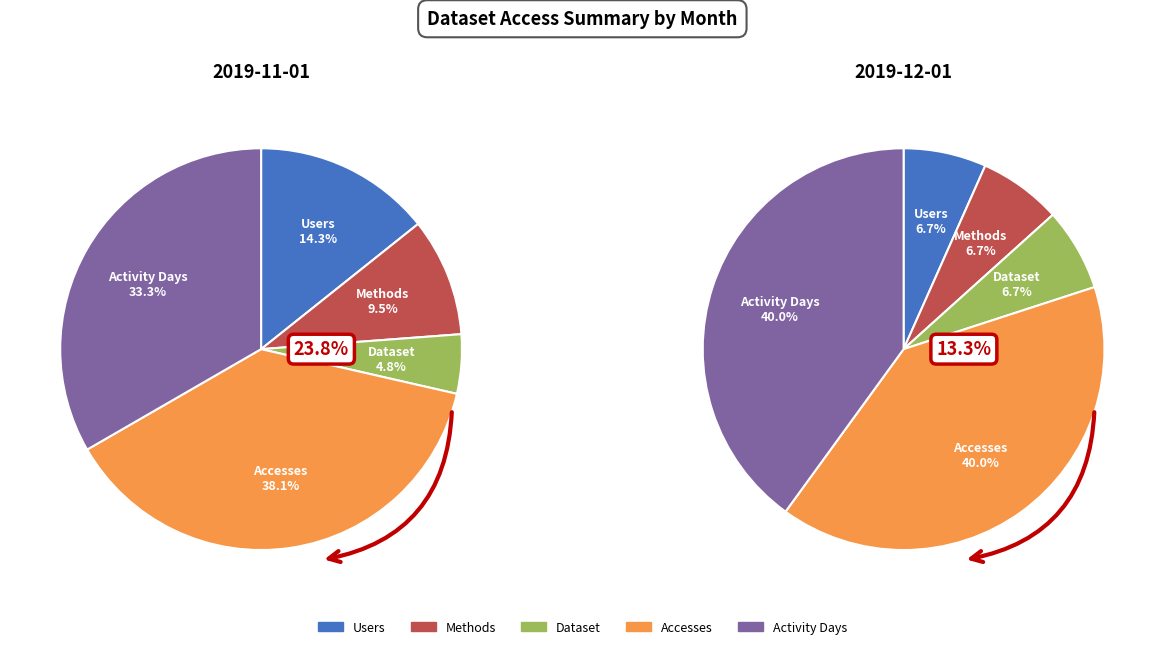

The Methods slice represents 7% of the pie. True or false?

True